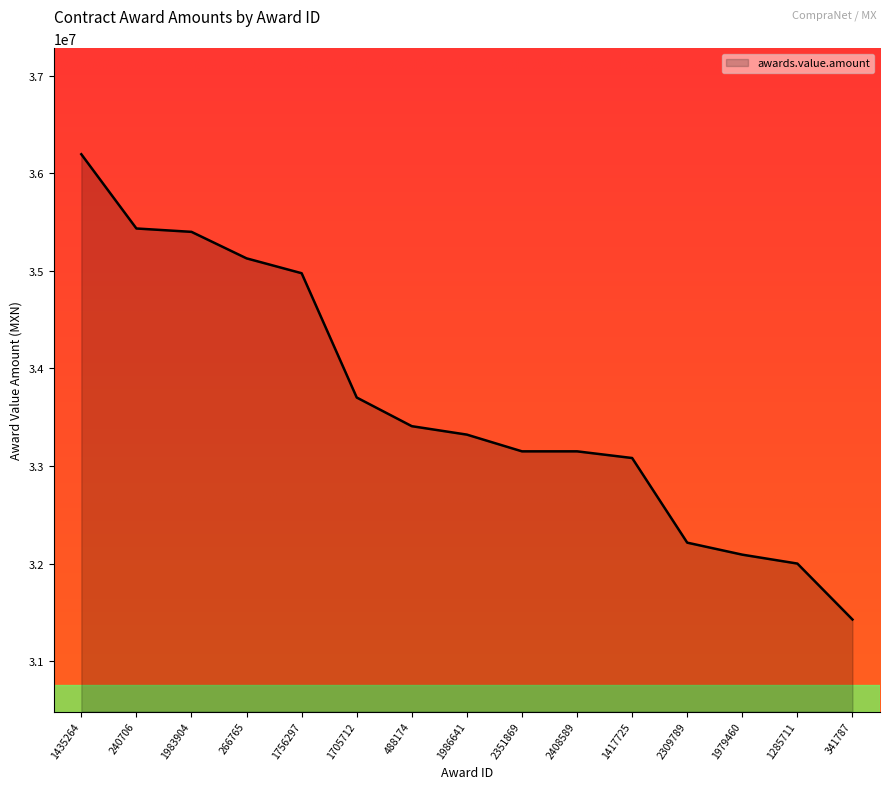

How many lines are shown in the chart?

1